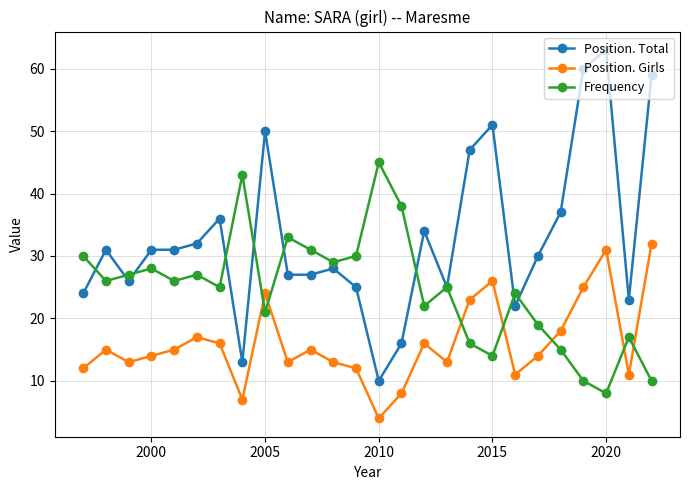

What is the maximum value shown in the chart?

63